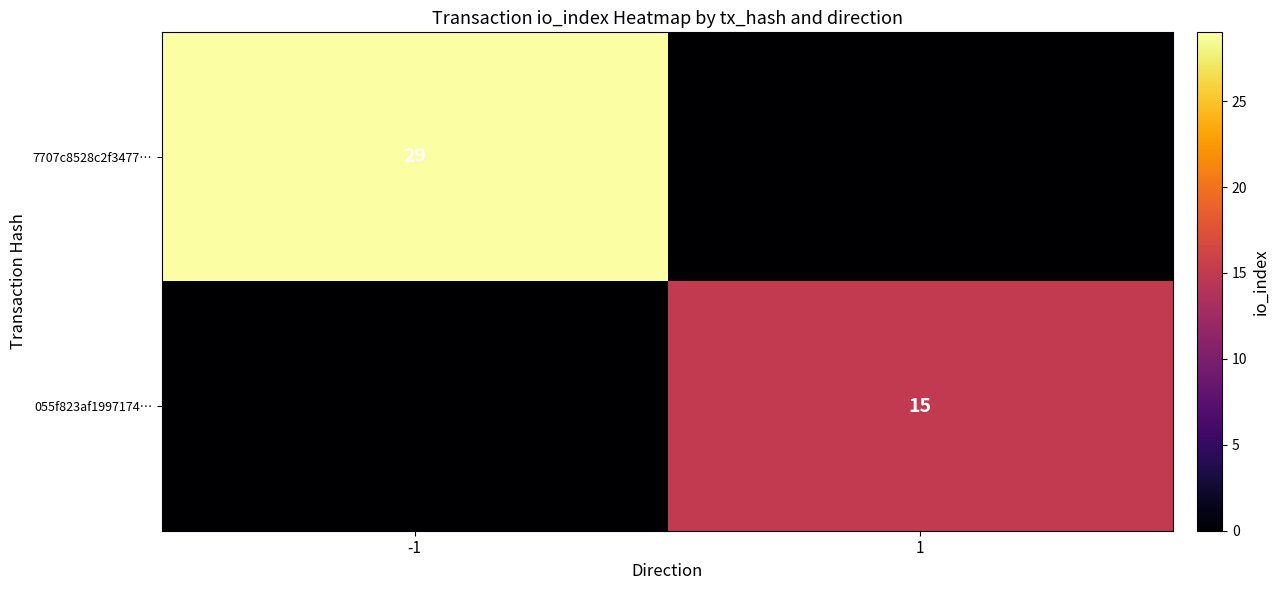

Is it true that 055f823af1997174… equals 21 at 1?

False